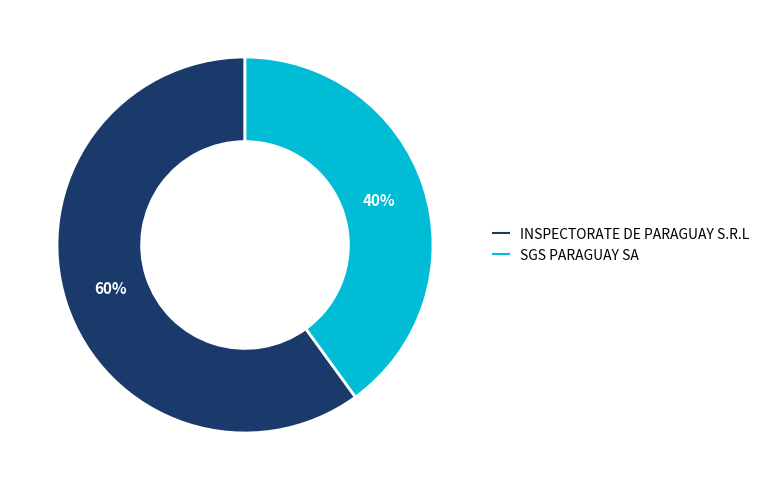

Approximately how many times larger is the value at INSPECTORATE DE PARAGUAY S.R.L compared to SGS PARAGUAY SA?

1.5